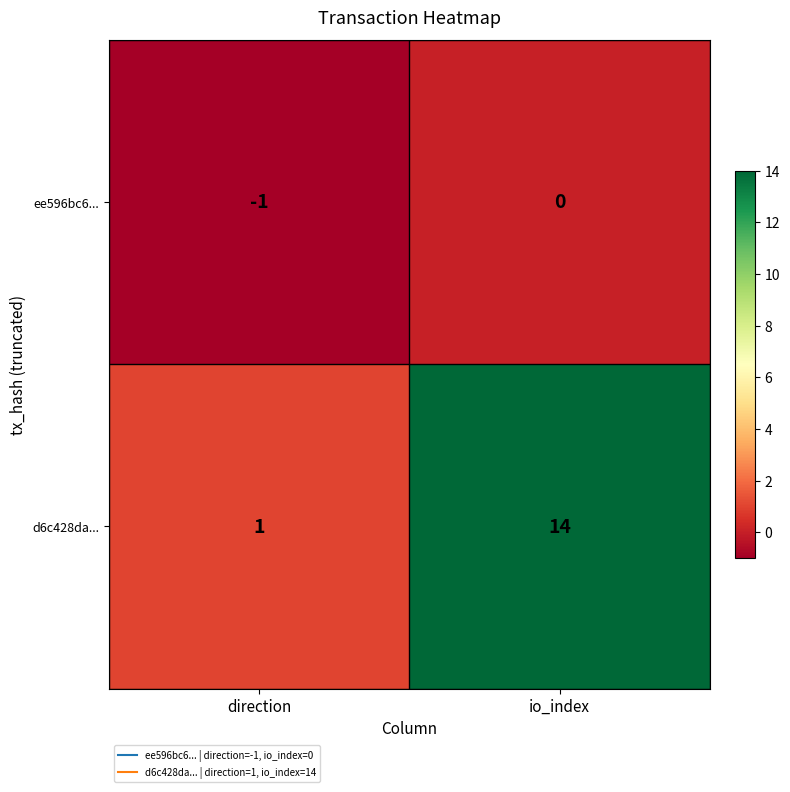

How many distinct data groups are displayed?

2